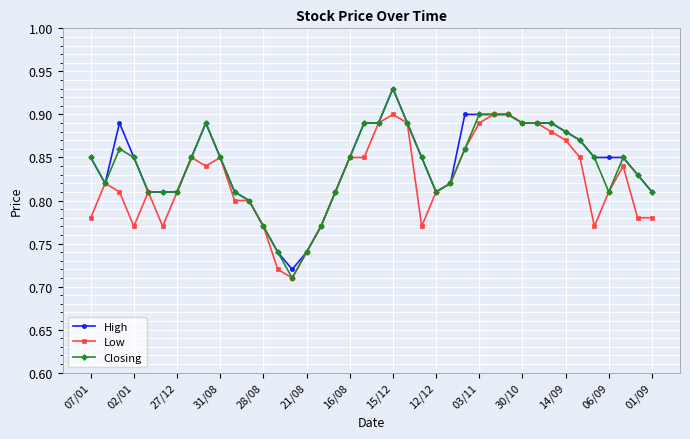

Which series has the largest range (max minus min)?

Closing